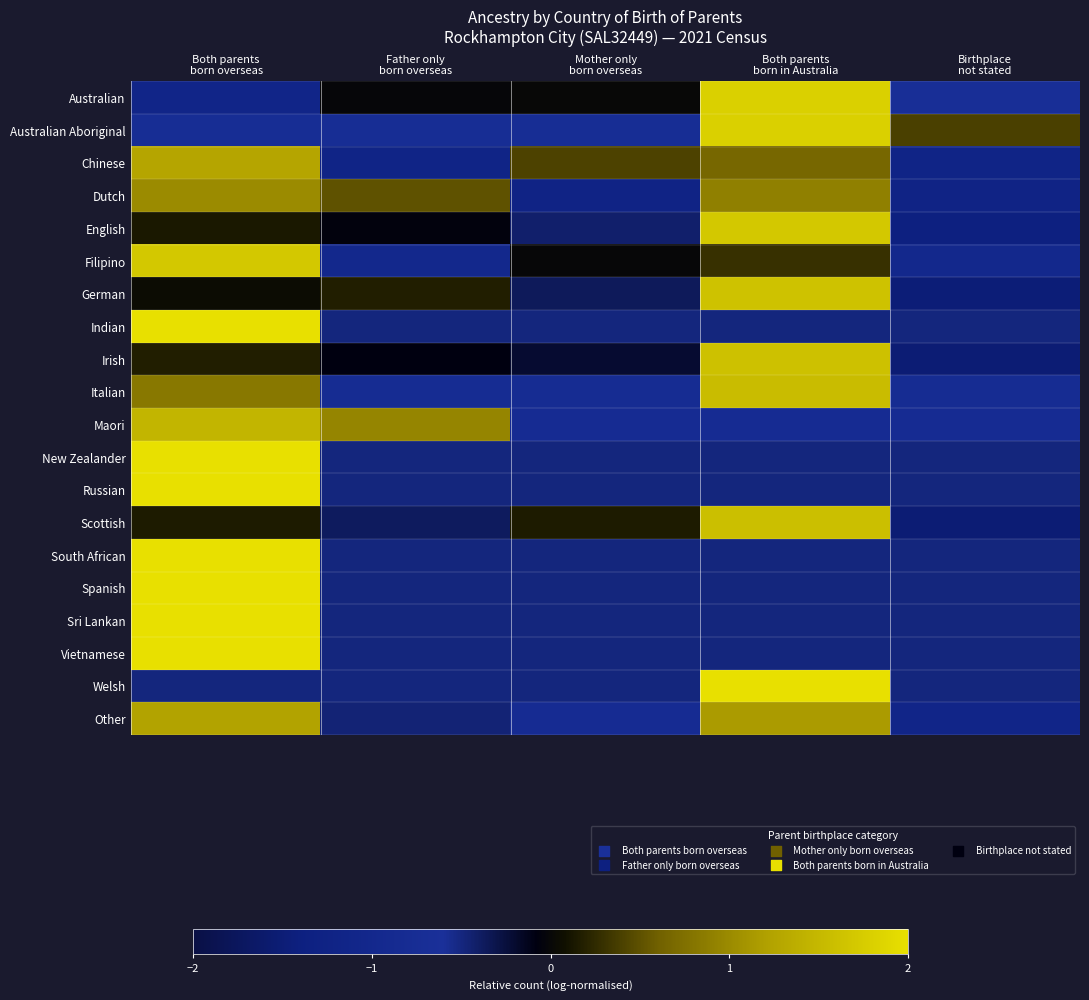

Which has a higher value, Mother only
born overseas or Both parents
born in Australia?

Both parents
born in Australia